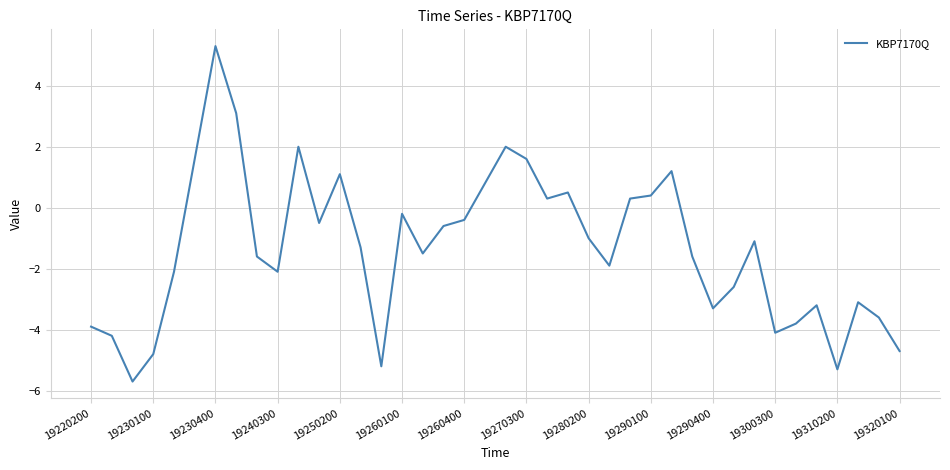

What is the maximum value shown in the chart?

5.3